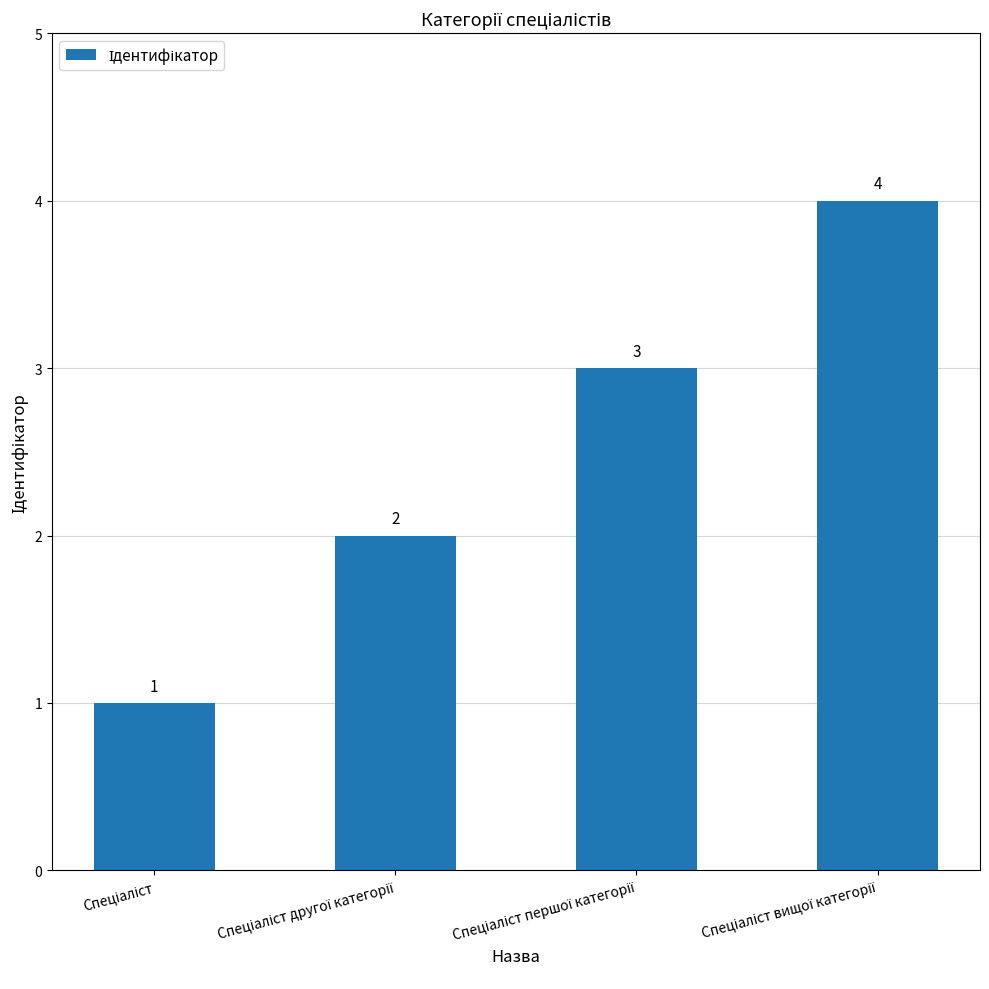

What is the value of the 4th bar from the left?

4